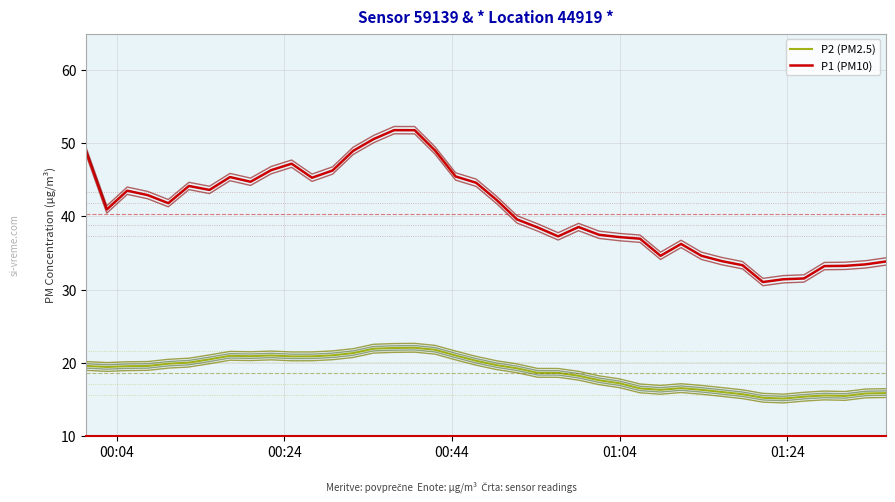

True or false: P1 (PM10) and P2 (PM2.5) cross at least once.

False